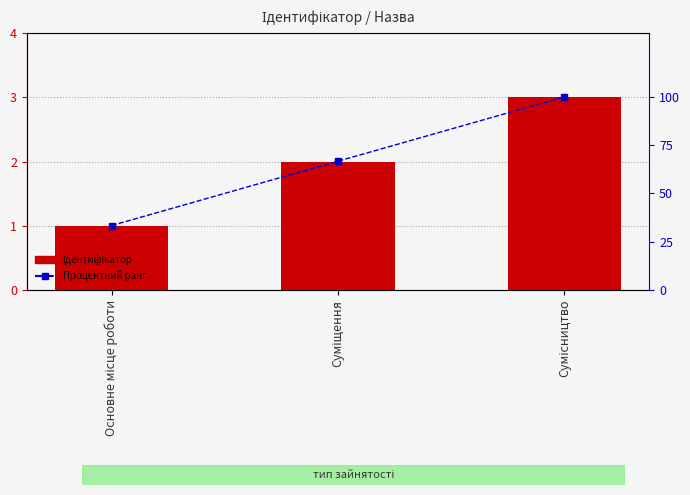

Reading left to right, extract all data points from this chart.

Ідентифікатор: 1.0	2.0	3.0
Процентний ранг: 33.3	66.7	100.0